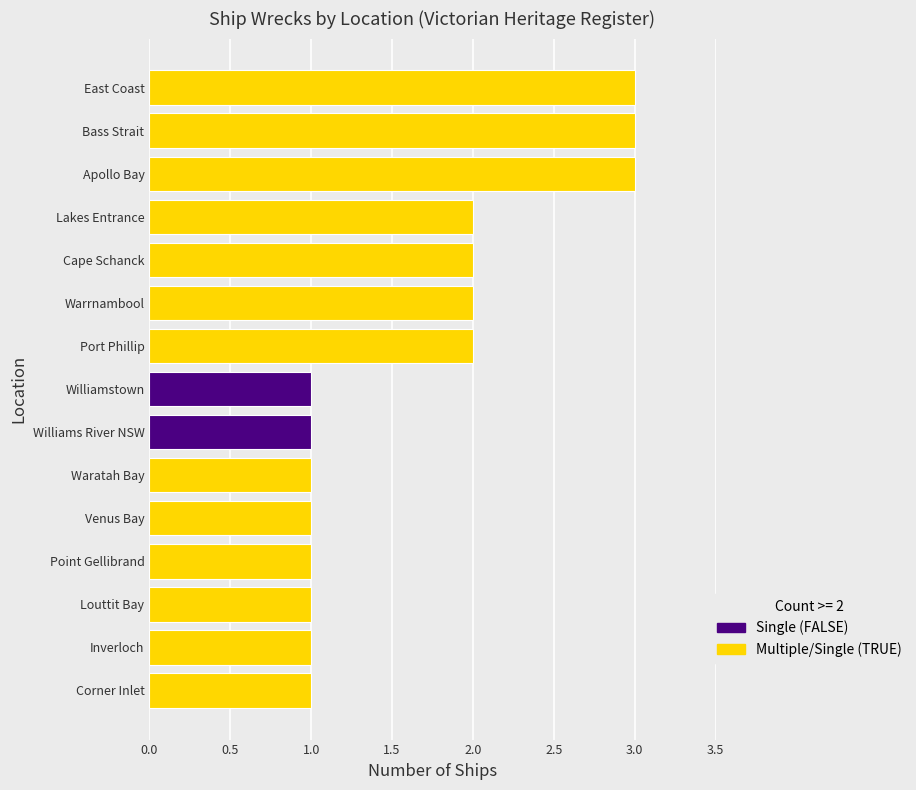

What is the ratio of the value at Point Gellibrand to the value at Waratah Bay?

1.0